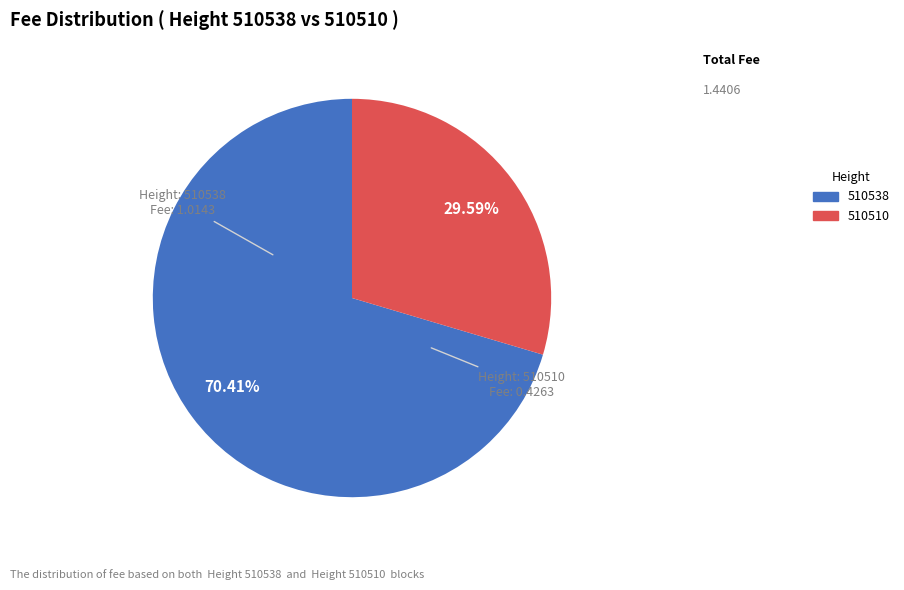

Rank the categories by value from lowest to highest.

510510, 510538